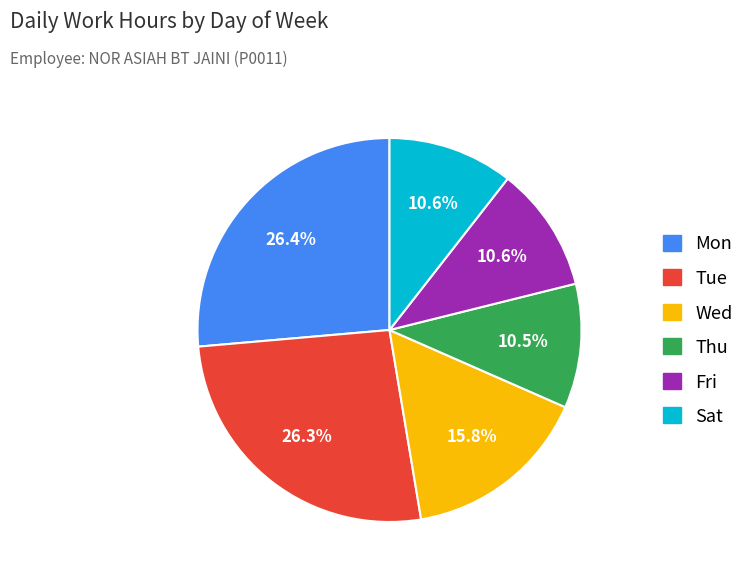

Is there a majority slice in this chart?

No